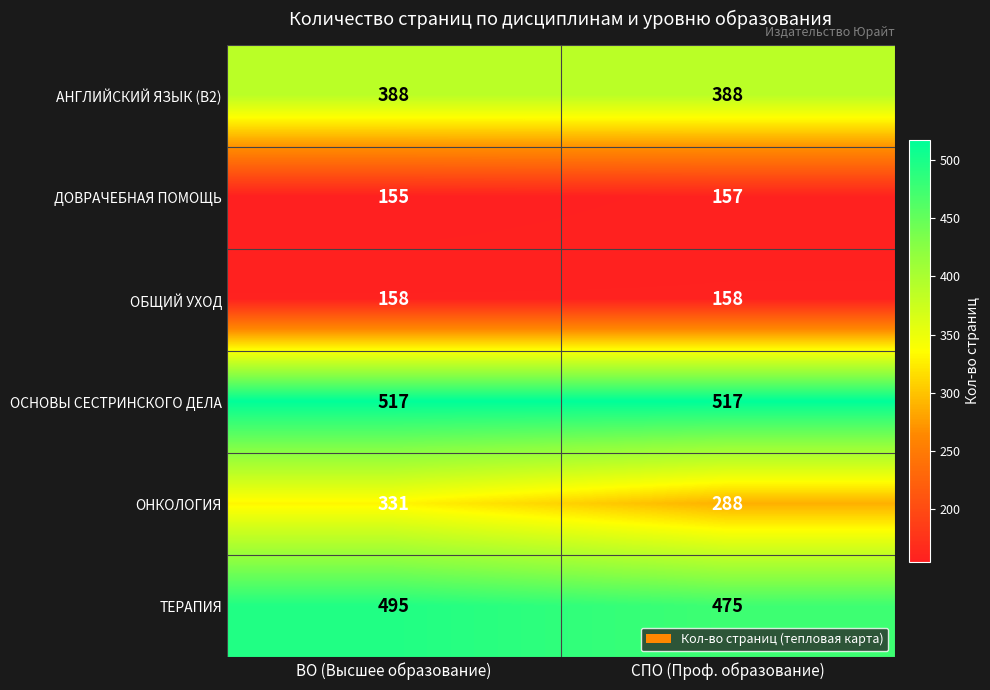

The ОНКОЛОГИЯ series shows 535 at ВО (Высшее образование). True or false?

False